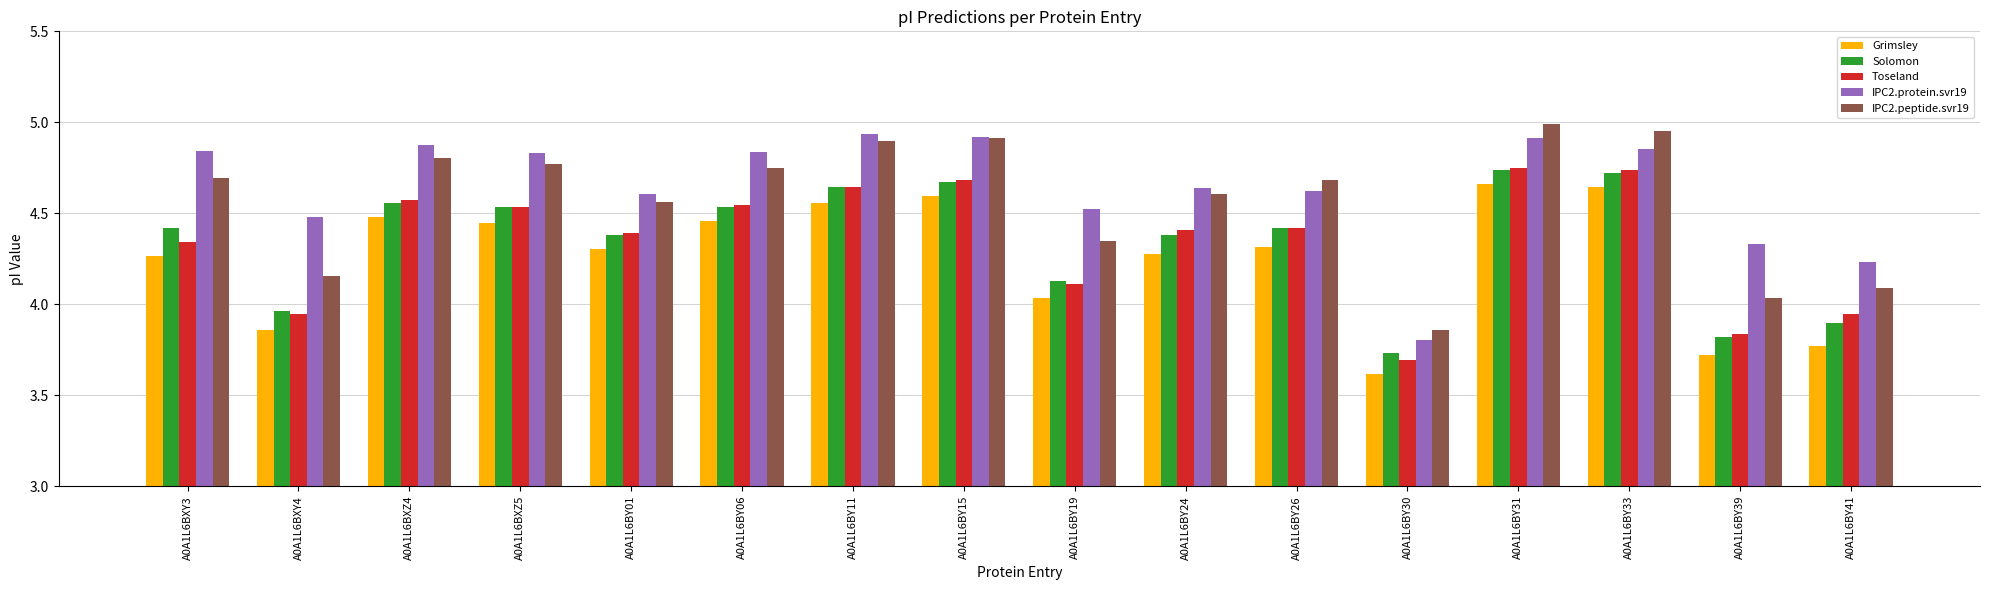

What is the sum of the Toseland values at A0A1L6BY30 and A0A1L6BXY3?

8.0